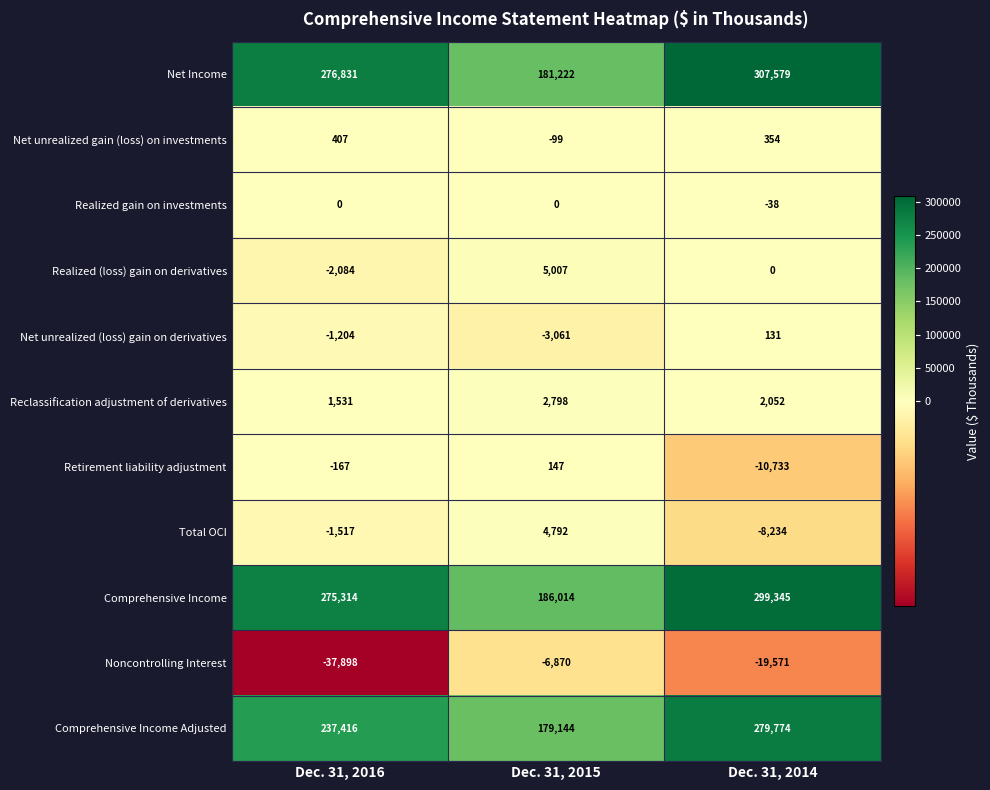

How many values in Net unrealized (loss) gain on derivatives are above zero?

1